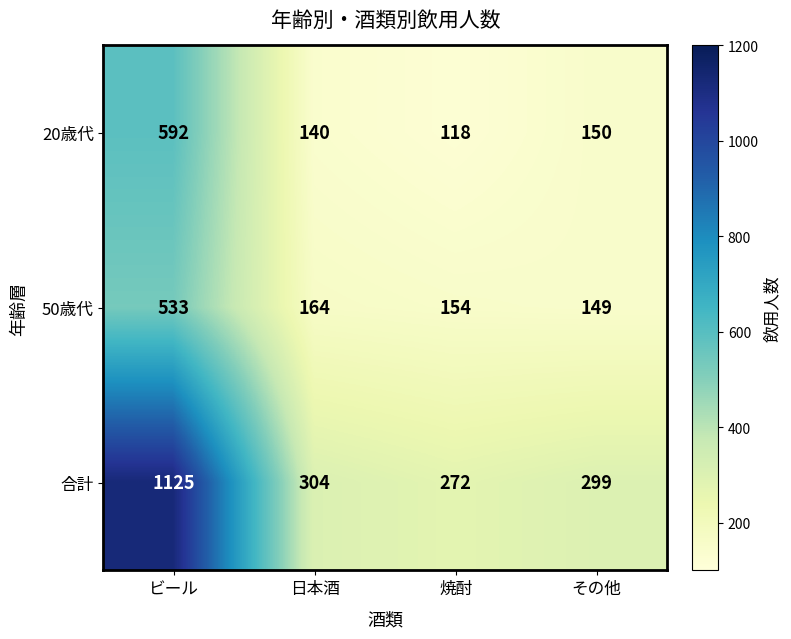

At how many categories does at least one series exceed 992?

1